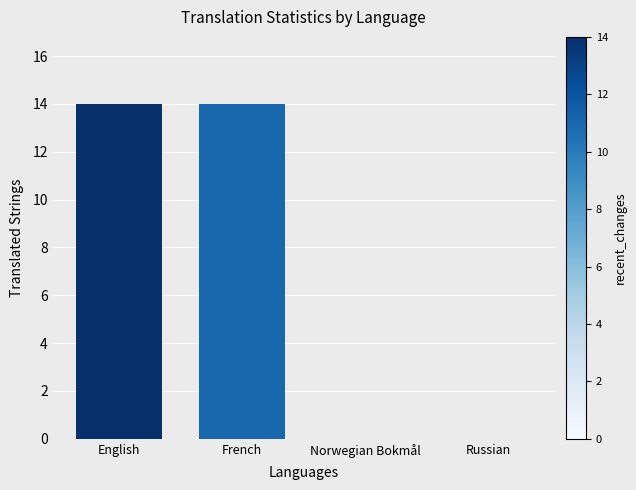

Count the values in the range 0 to 14.

4